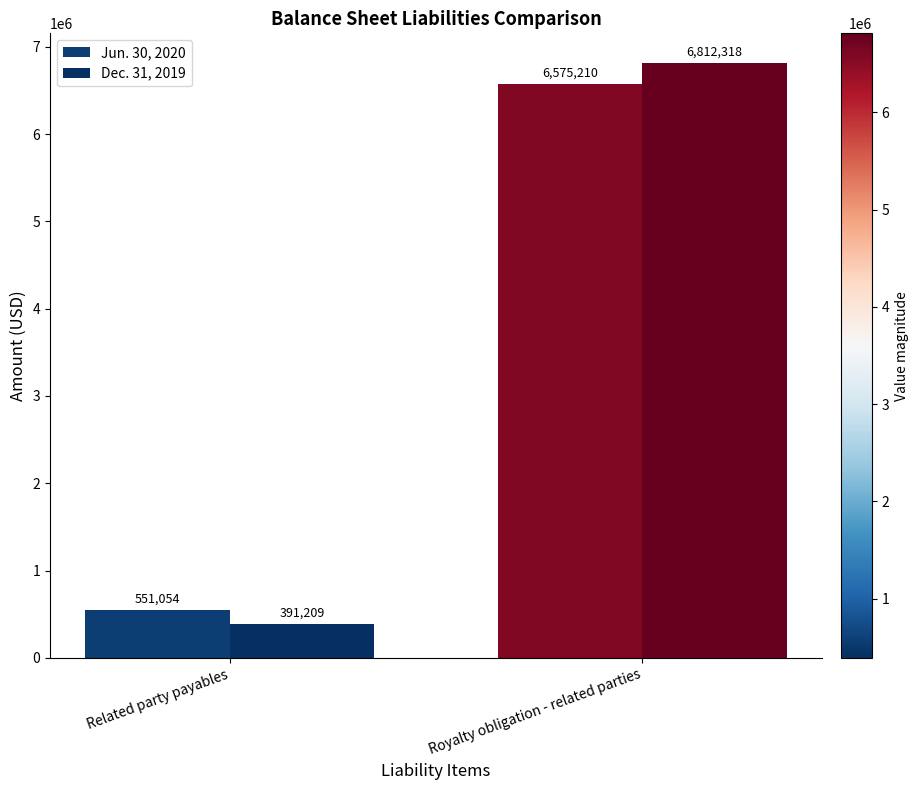

Reading left to right, list all the values displayed in this chart.

Jun. 30, 2020: 551054	6575210
Dec. 31, 2019: 391209	6812318